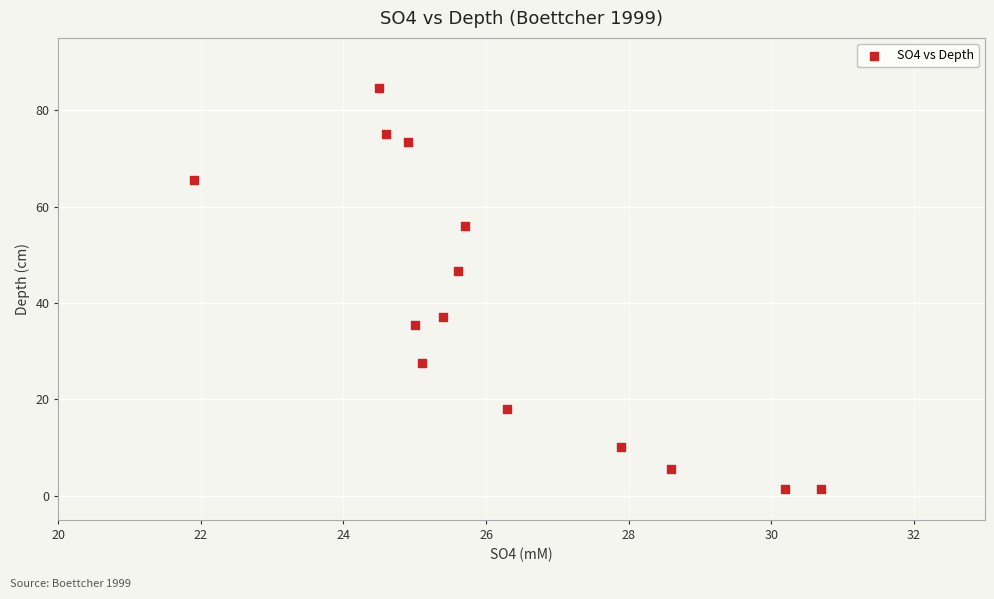

What is the range of X values (max minus min)?

8.8